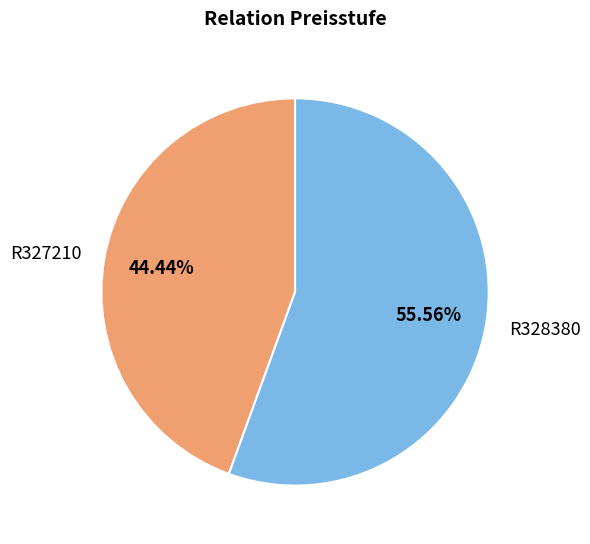

How many slices are in this pie chart?

2